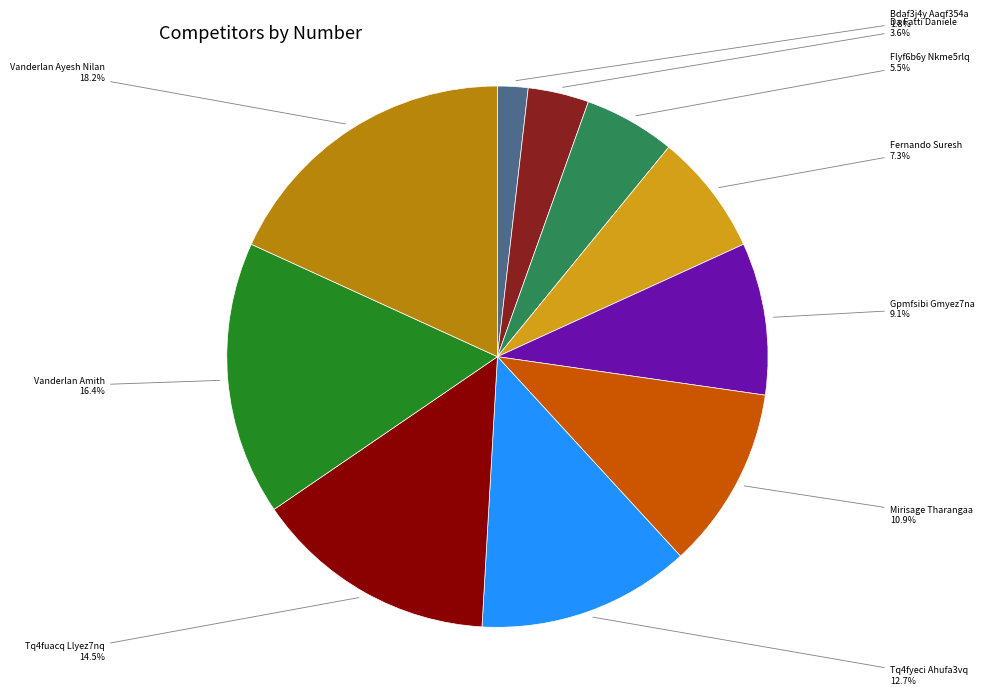

Does any single category account for the majority?

No